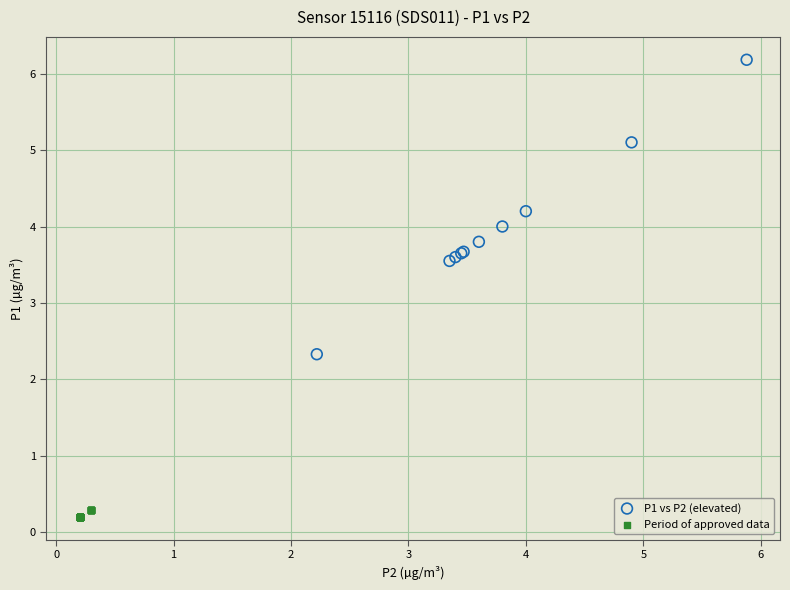

Which series has the widest spread of Y values?

P1 vs P2 (elevated)